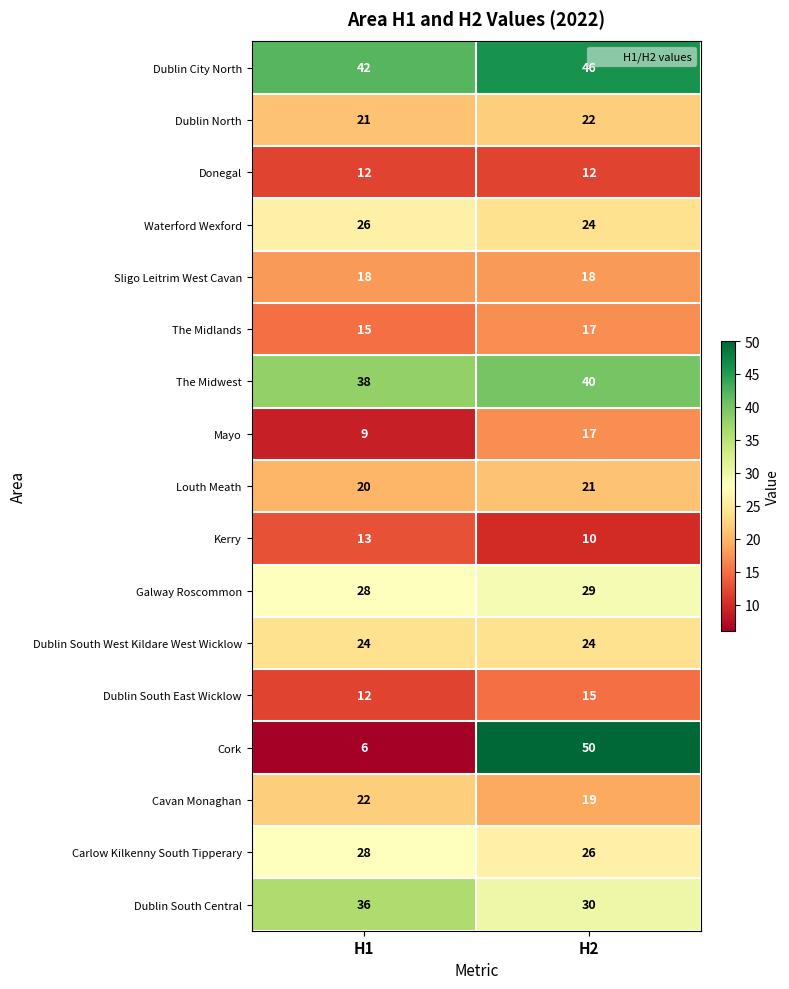

Rank the categories by Carlow Kilkenny South Tipperary value from highest to lowest.

H1, H2